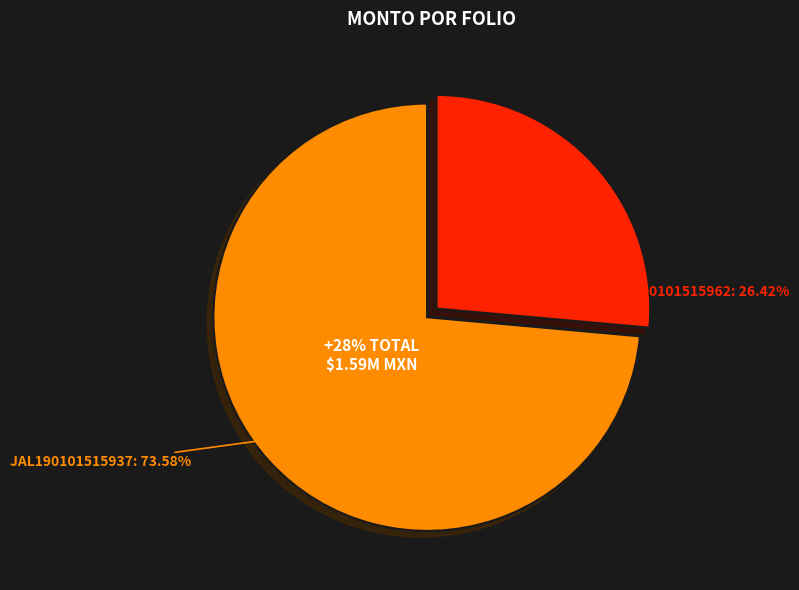

Count the number of slices in the pie.

2